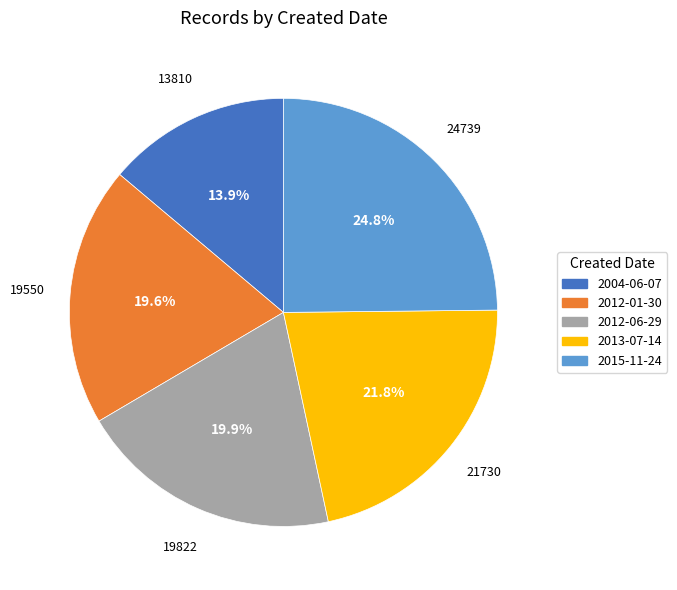

What portion of the pie excludes 2012-01-30?

80.4%